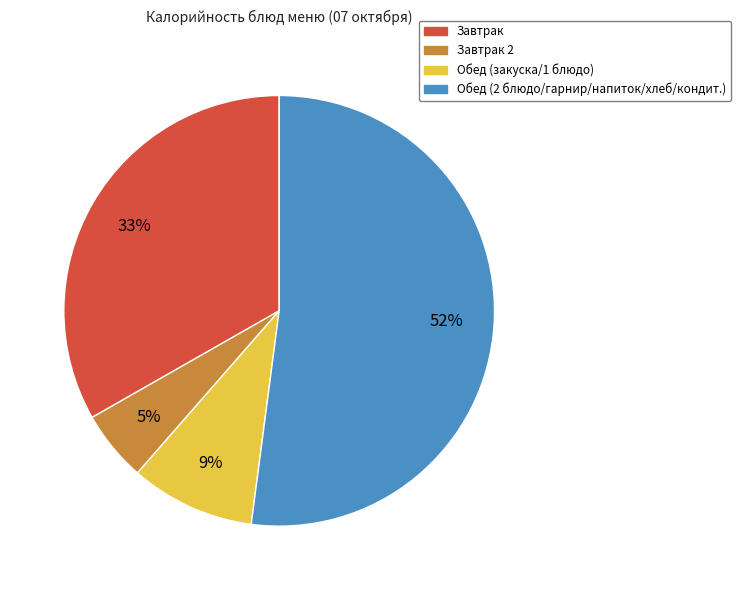

Is there a majority slice in this chart?

Yes